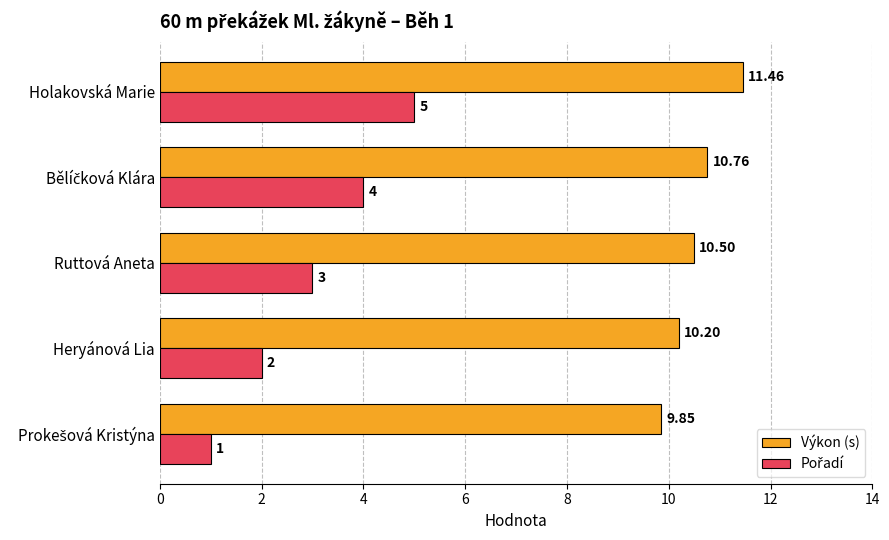

At which category does the chart reach its peak across all series?

Holakovská Marie